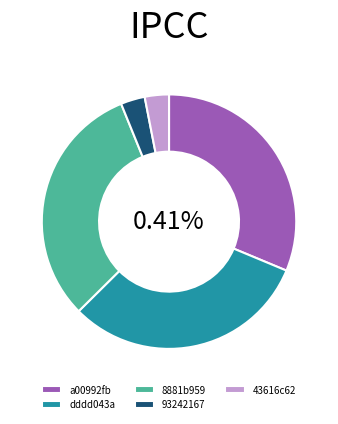

Is the sum of 43616c62 and 93242167 greater than half?

No